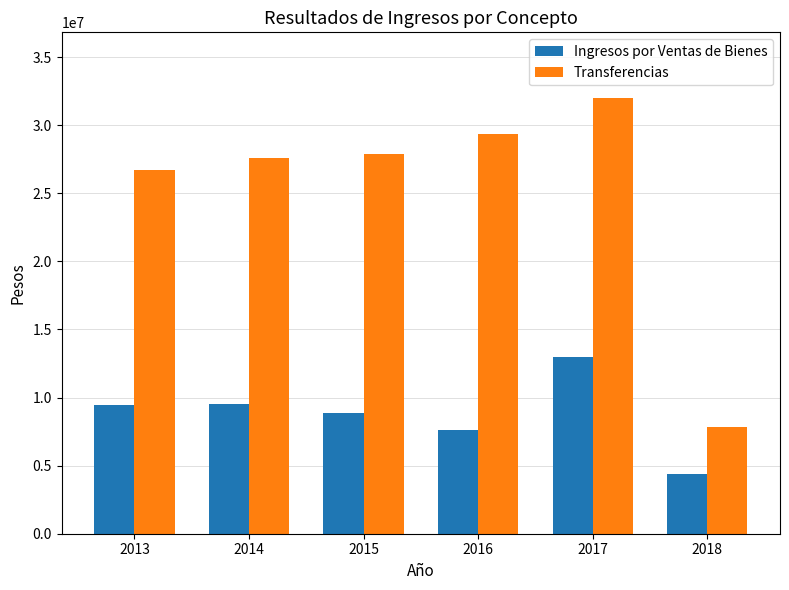

What is the sum of all Ingresos por Ventas de Bienes values?

52845493